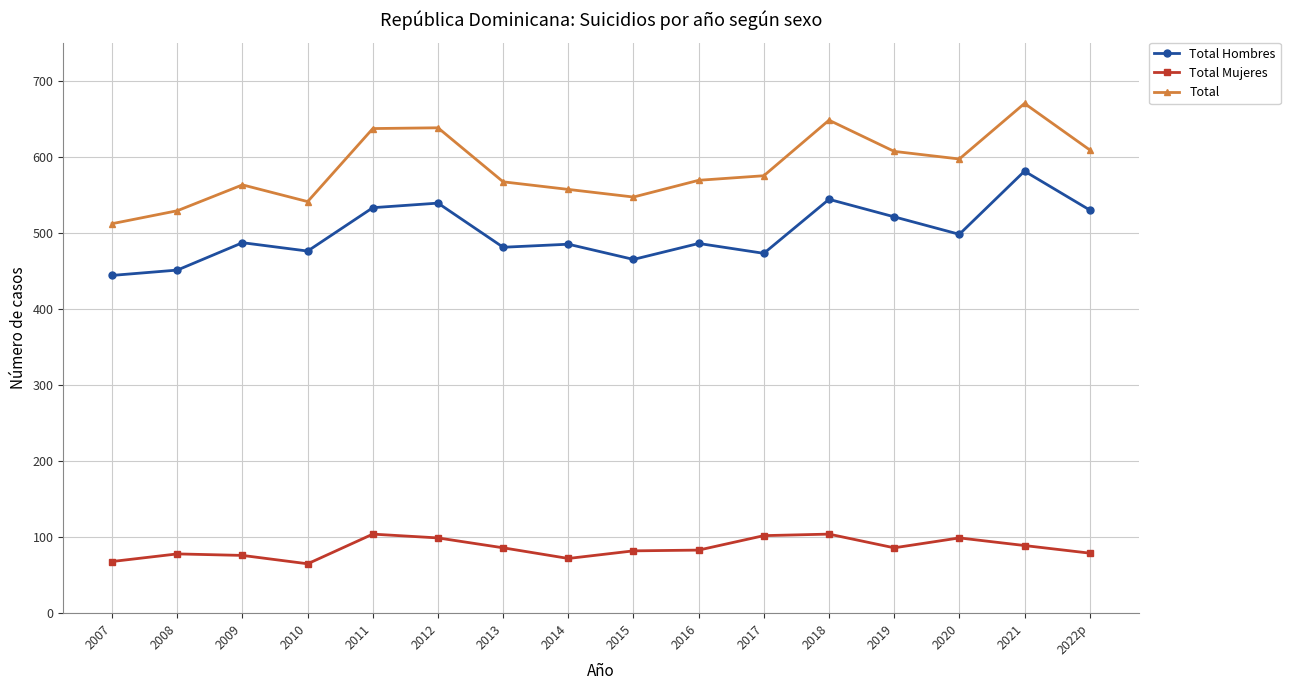

Is the value of Total Mujeres at 2013 greater than the value of Total Hombres at 2011?

No